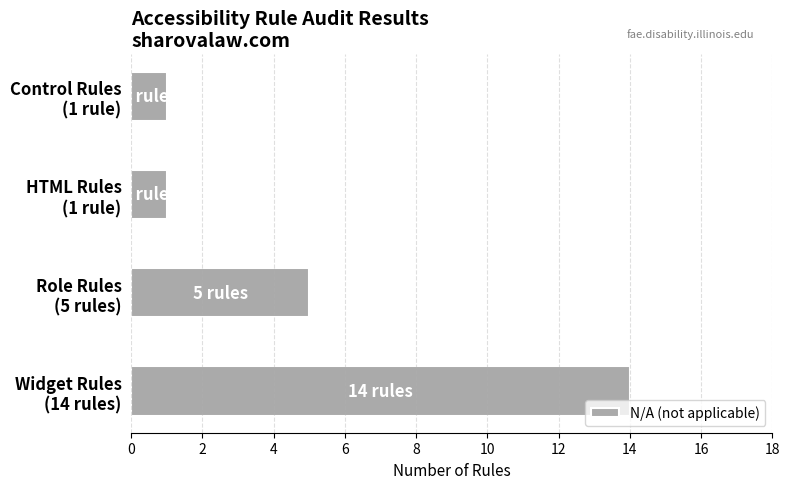

Reading top to bottom, what are all the values shown in this chart?

1	1	5	14